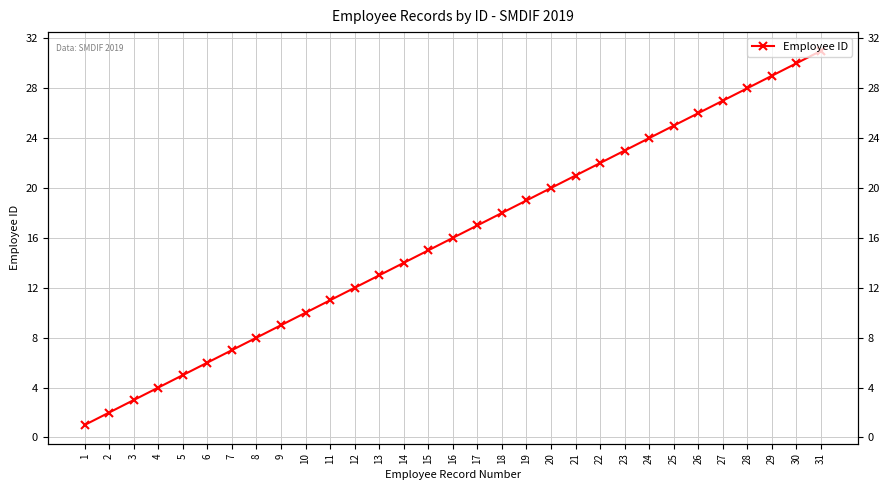

At which label is the value closest to 16?

16